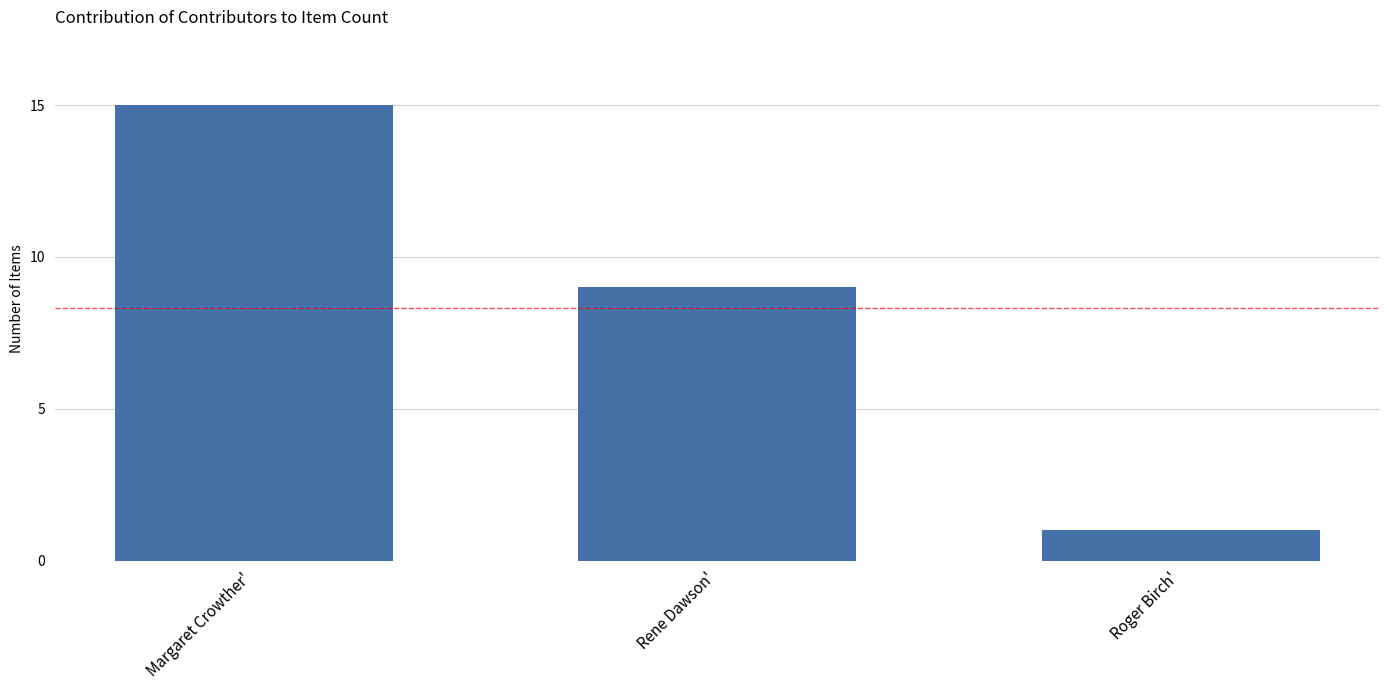

Rank the categories by value from lowest to highest.

Roger Birch', Rene Dawson', Margaret Crowther'